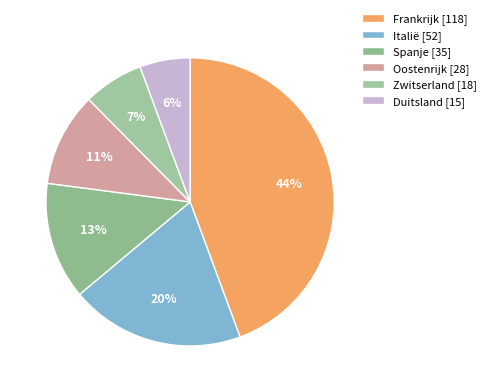

To the nearest percent, what portion does Zwitserland represent?

7%